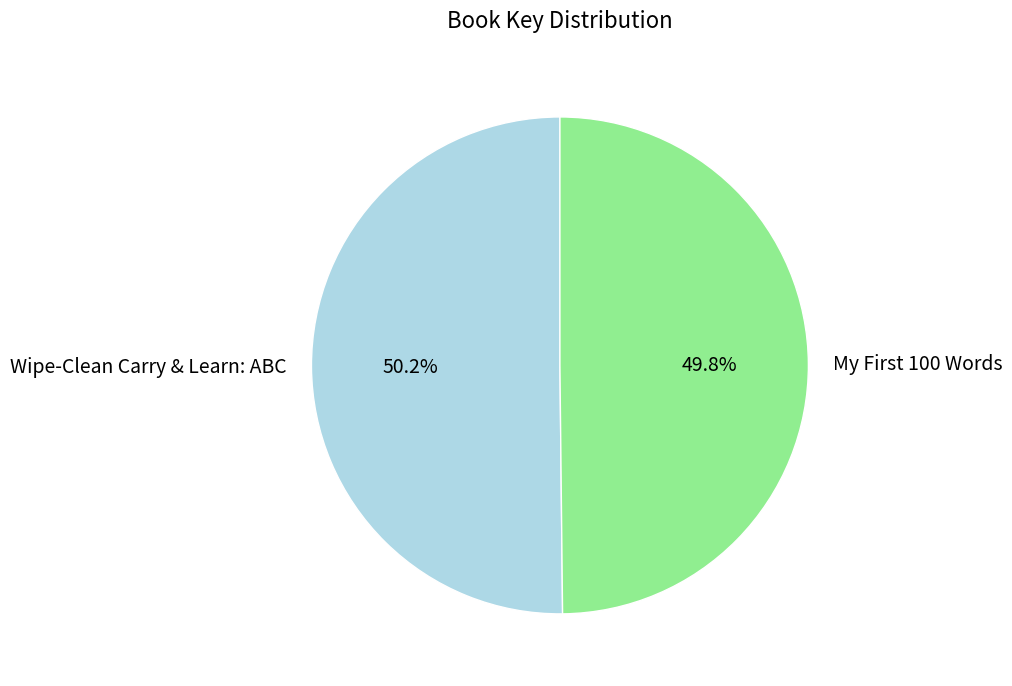

What percentage is the Wipe-Clean Carry & Learn: ABC slice, to the nearest percent?

50%